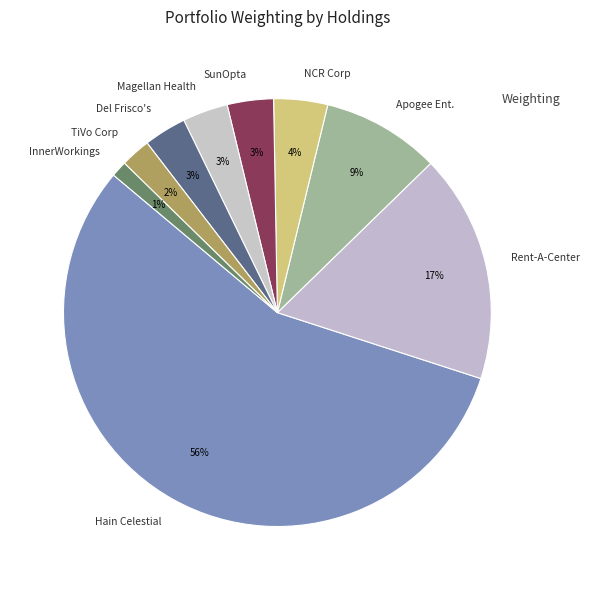

Is it true that Magellan Health is 3% of the pie?

True